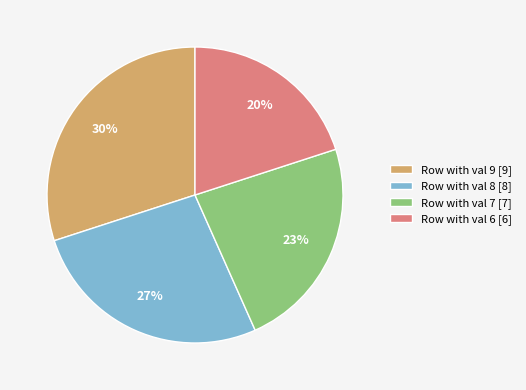

To the nearest percent, what is the difference between the largest and smallest slice percentages?

10%